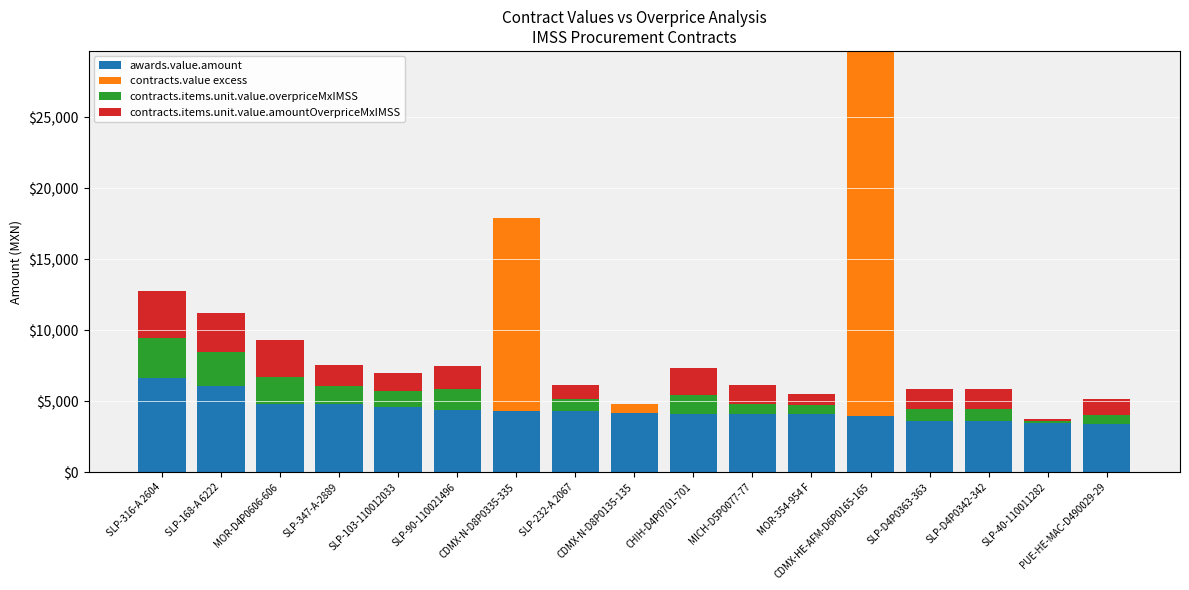

What is the highest value of the awards.value.amount series?

6600.9